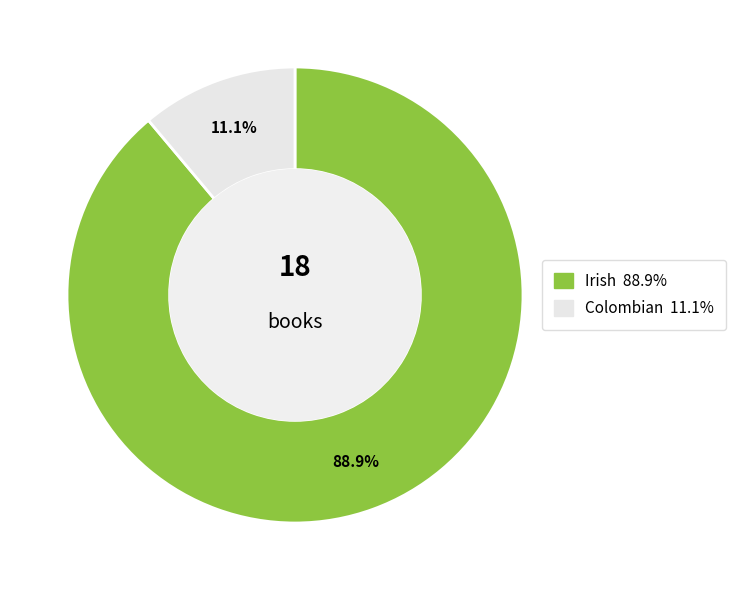

Rank the categories by value from highest to lowest.

Irish, Colombian